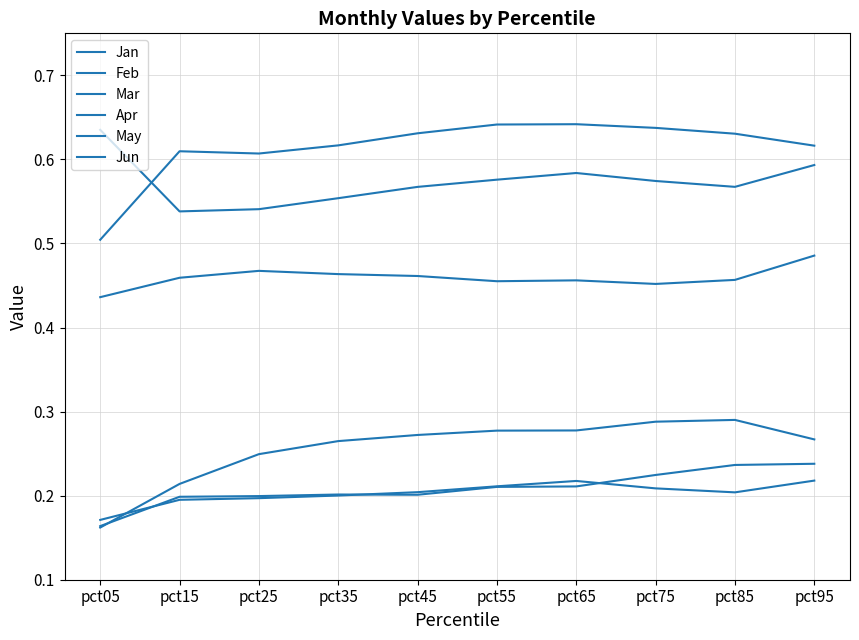

True or false: Jan has a value of 0.2 at pct15.

True